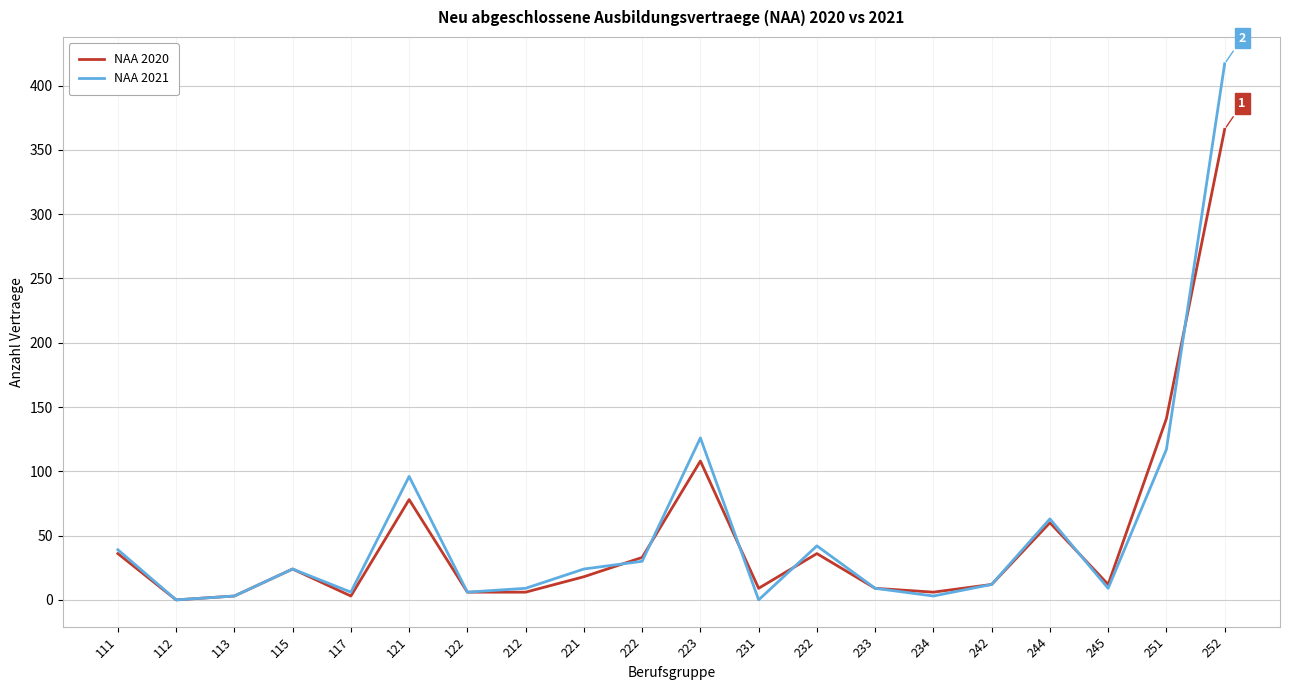

What is the sum of the NAA 2021 values at 112 and 117?

6